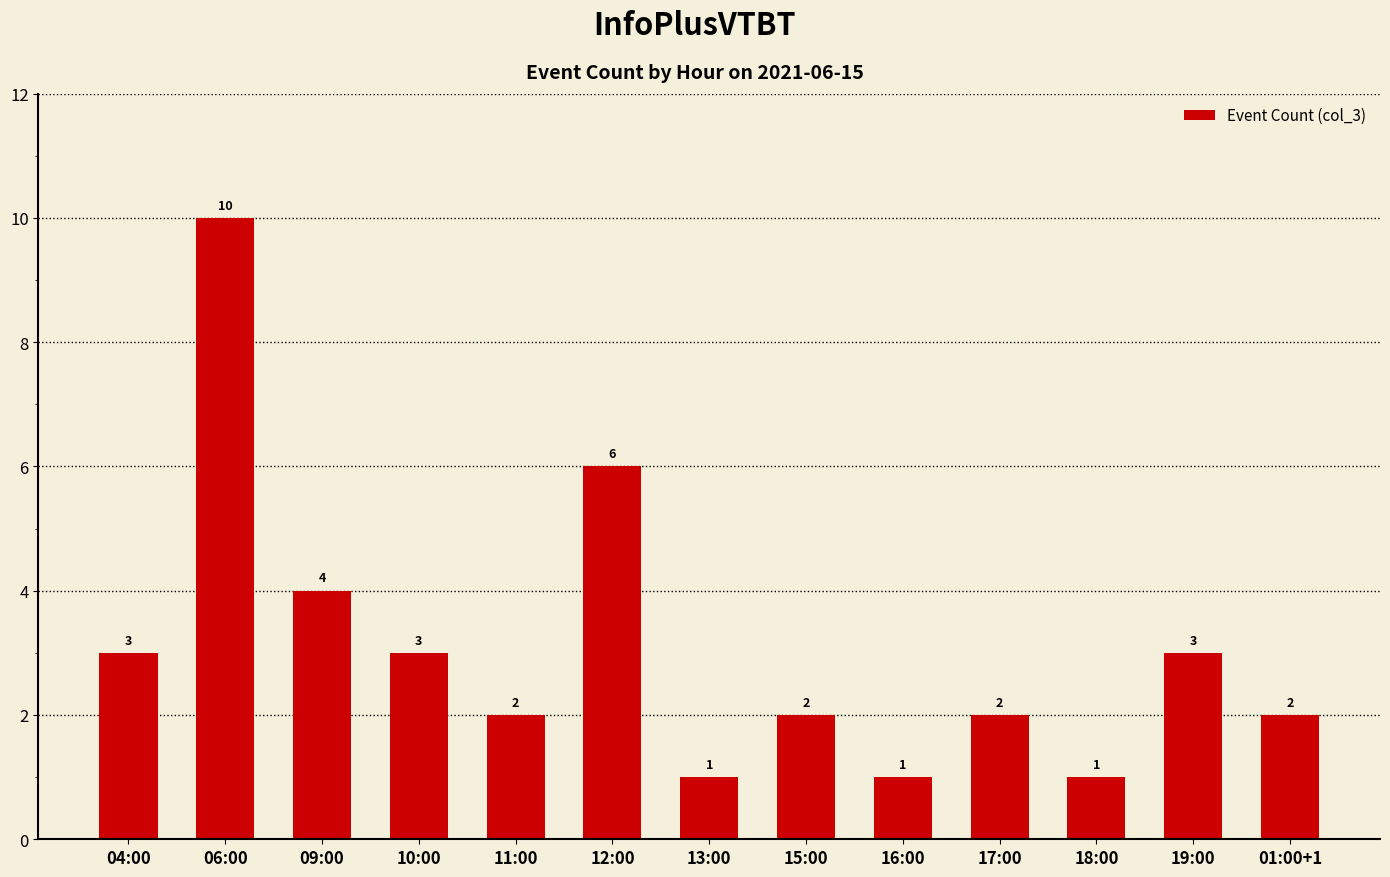

What is the minimum value shown in the chart?

1